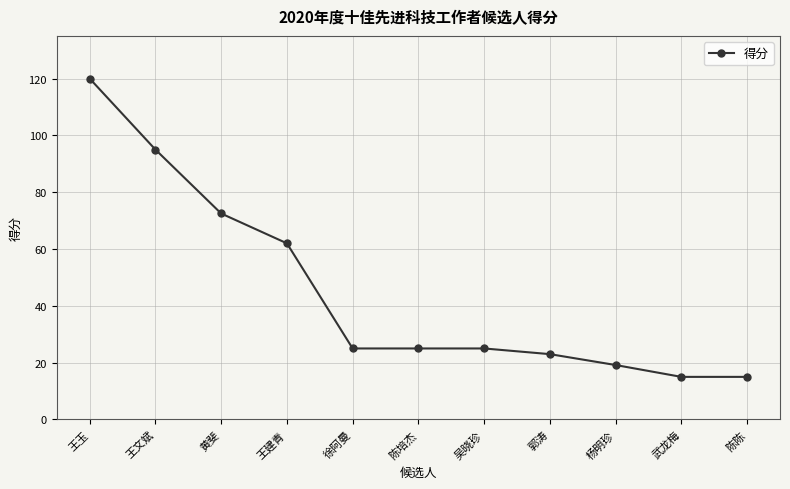

What is the value of the 2nd point from the left?

95.0